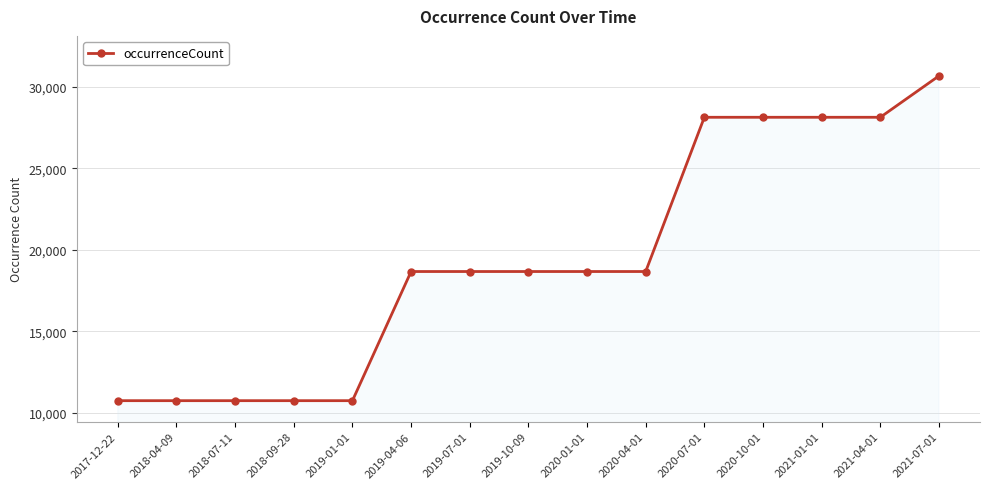

What is the difference between the second highest and minimum values?

17376